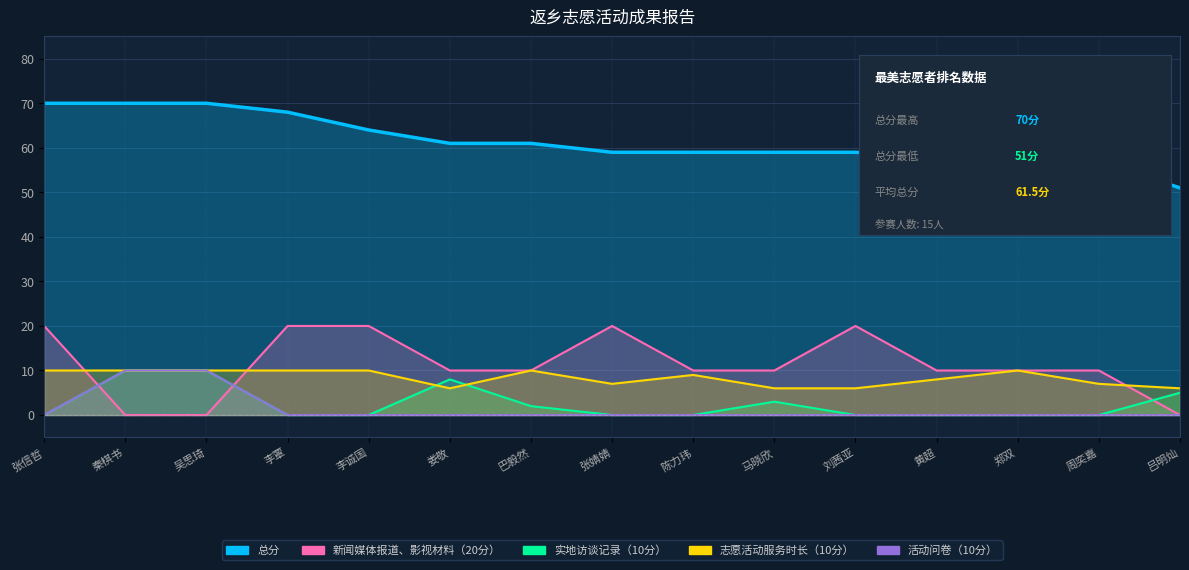

How many lines are shown in the chart?

5